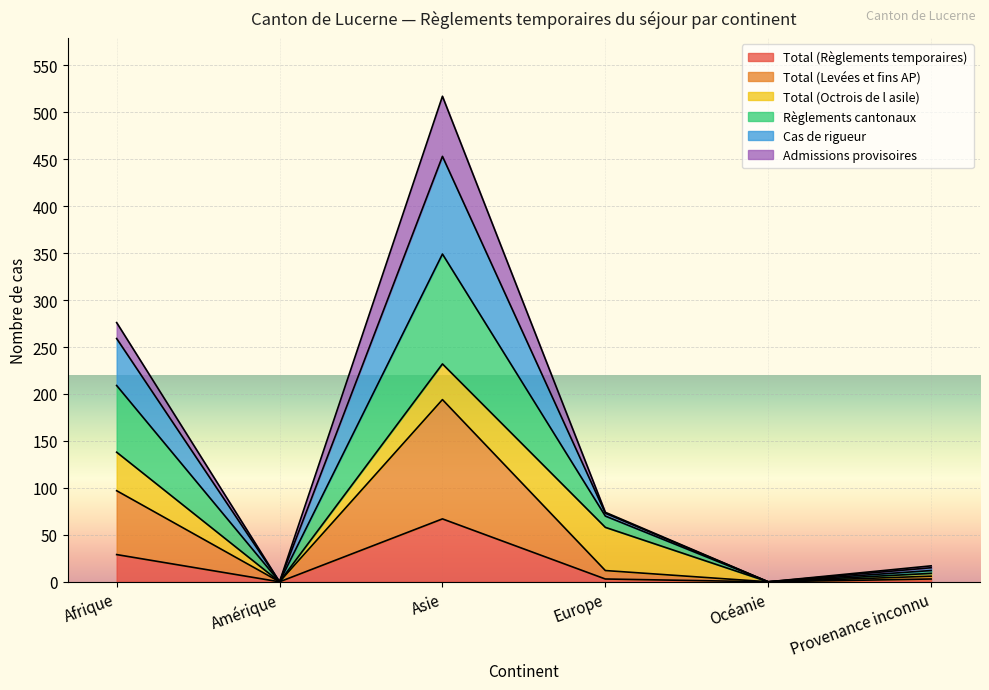

Where is Total (Levées et fins AP) nearest to the value 97?

Afrique